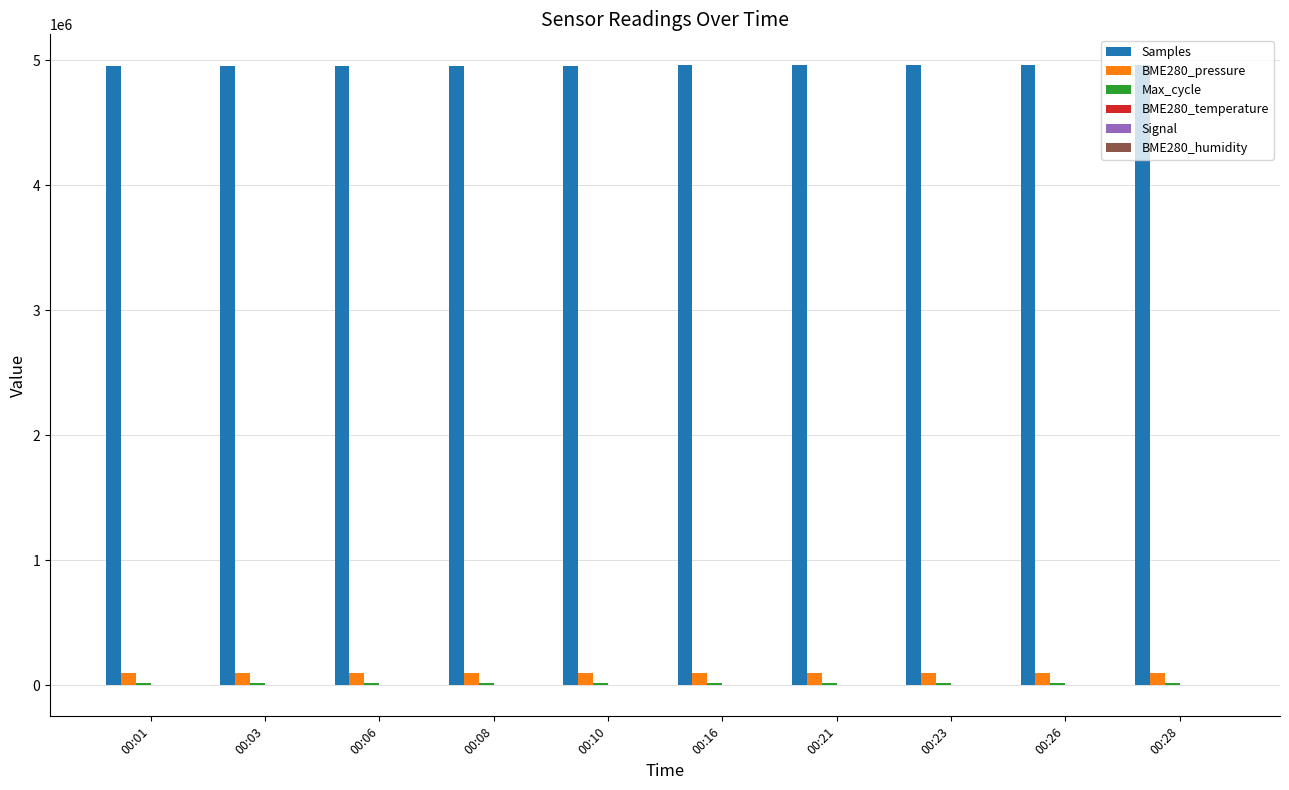

What is the sum of all Samples values?

49555314.0